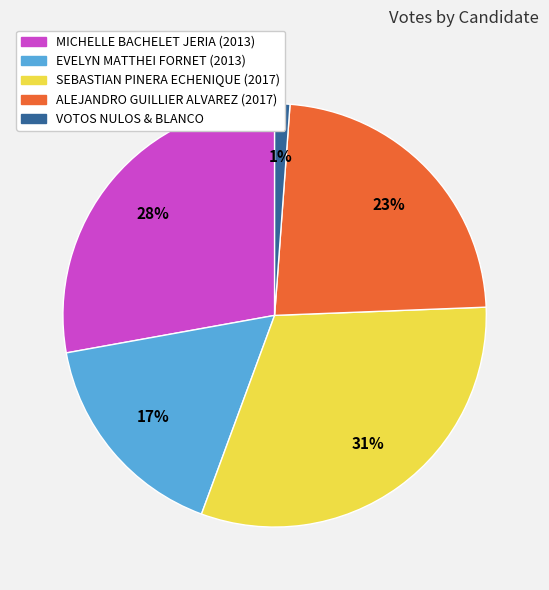

Do SEBASTIAN PINERA ECHENIQUE (2017) and MICHELLE BACHELET JERIA (2013) together represent more than half of the pie?

Yes